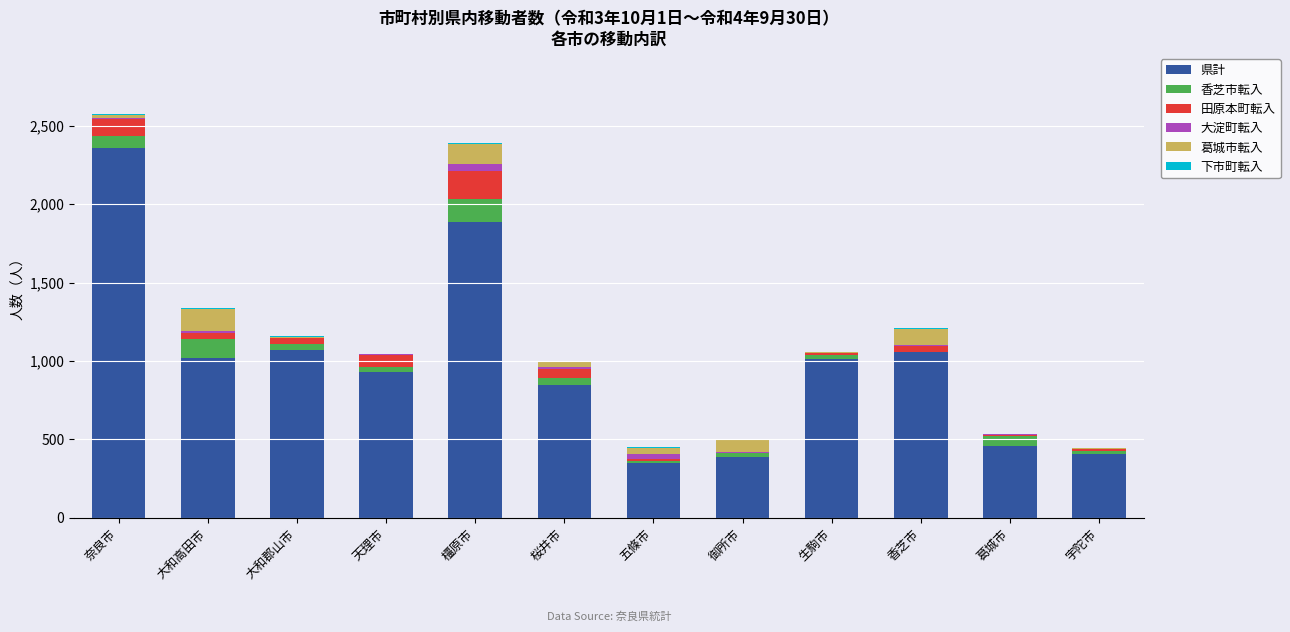

The 県計 series shows 1014 at 生駒市. True or false?

True